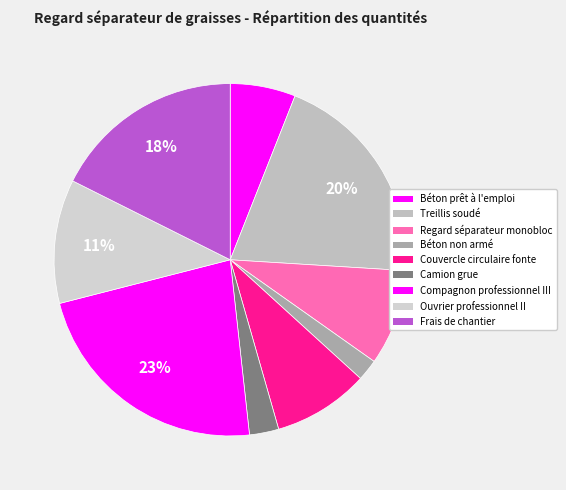

Count the number of slices in the pie.

9